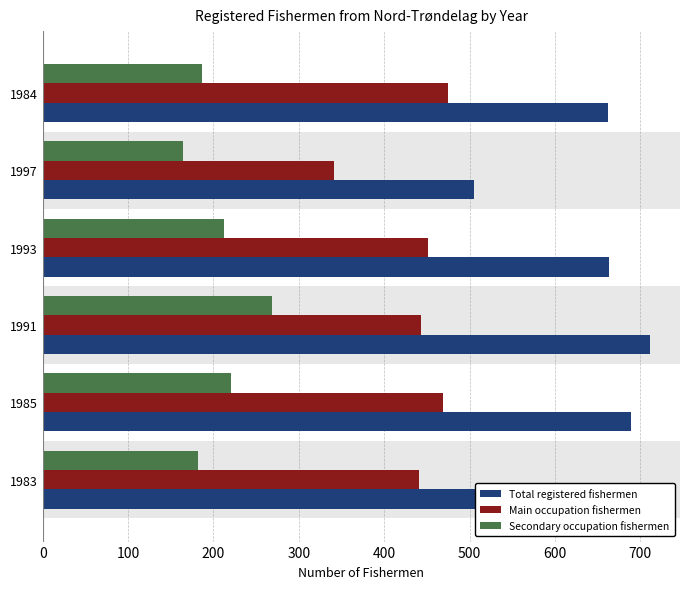

The value of Main occupation fishermen at 1983 is 441. True or false?

True